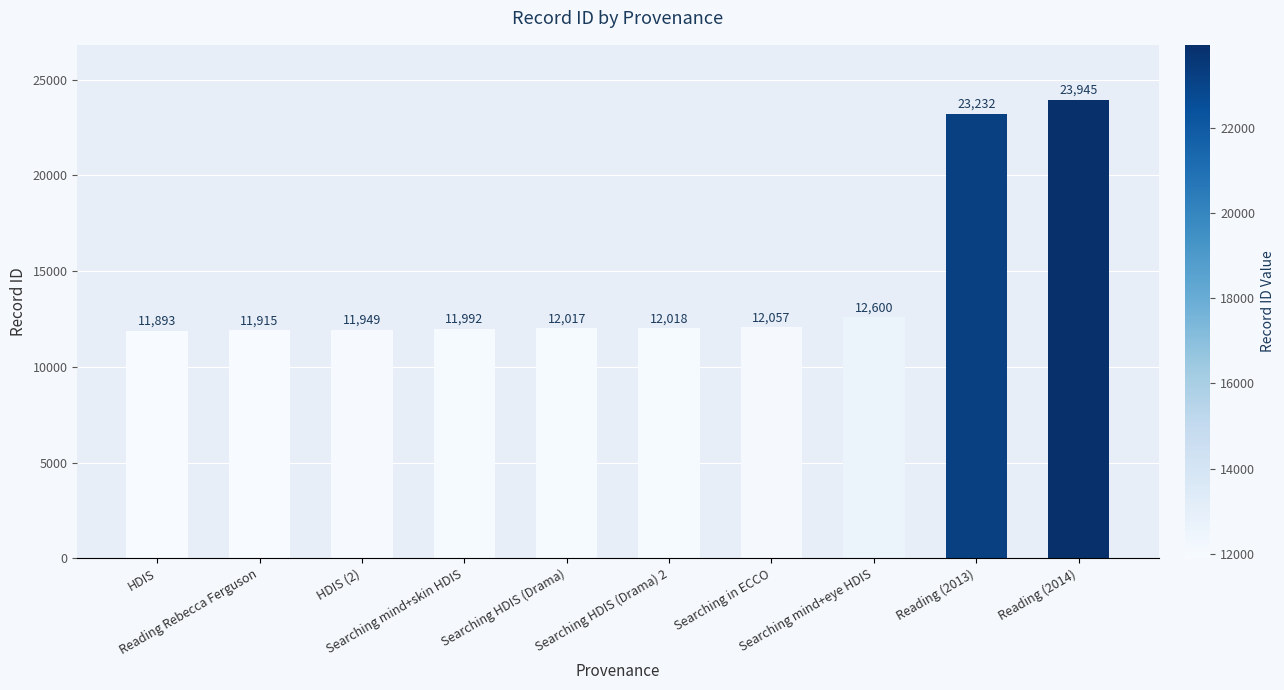

Reading left to right, transcribe all the data shown in this chart.

11893	11915	11949	11992	12017	12018	12057	12600	23232	23945